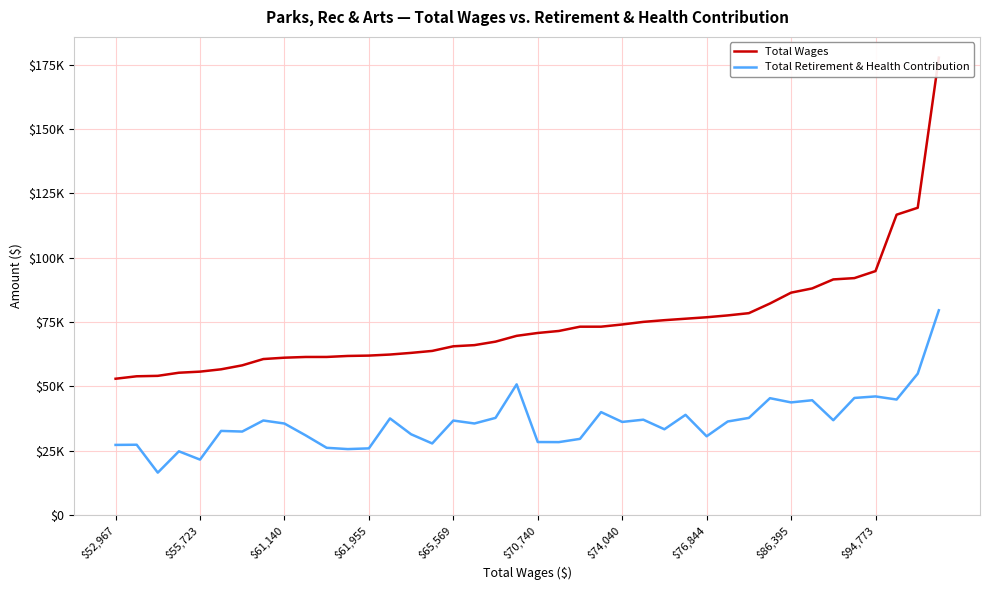

Reading right to left, transcribe all the data shown in this chart.

Total Wages: 177679	119370	116683	94773	92048	91543	88043	86395	82188	78436	77562	76844	76278	75710	75047	74040	73183	73178	71517	70740	69628	67374	66018	65569	63771	63008	62363	61955	61815	61426	61421	61140	60616	58169	56629	55723	55298	54090	53919	52967
Total Retirement & Health Contribution: 79553	54934	44890	46093	45505	36852	44614	43774	45412	37751	36362	30611	38944	33338	37062	36189	40007	29610	28351	28381	50785	37763	35586	36725	27830	31396	37551	25918	25645	26140	30991	35566	36747	32451	32701	21557	24776	16491	27333	27262